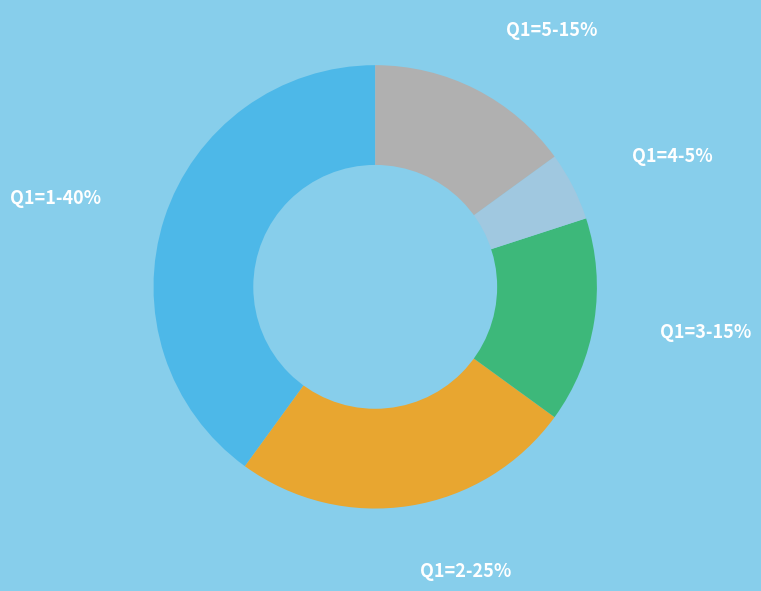

The Q1=5 slice represents 21% of the pie. True or false?

False